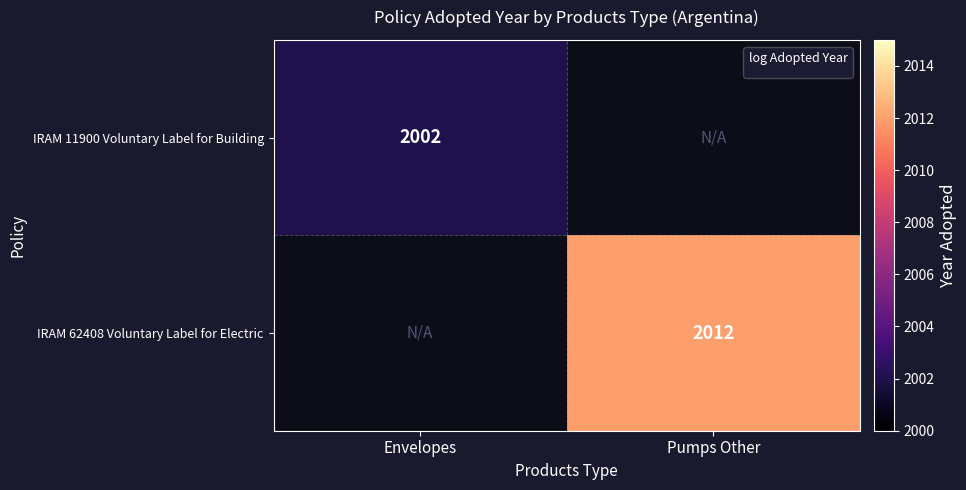

Is the value of IRAM 11900 Voluntary Label for Building at Envelopes greater than the value of IRAM 62408 Voluntary Label for Electric at Pumps Other?

No